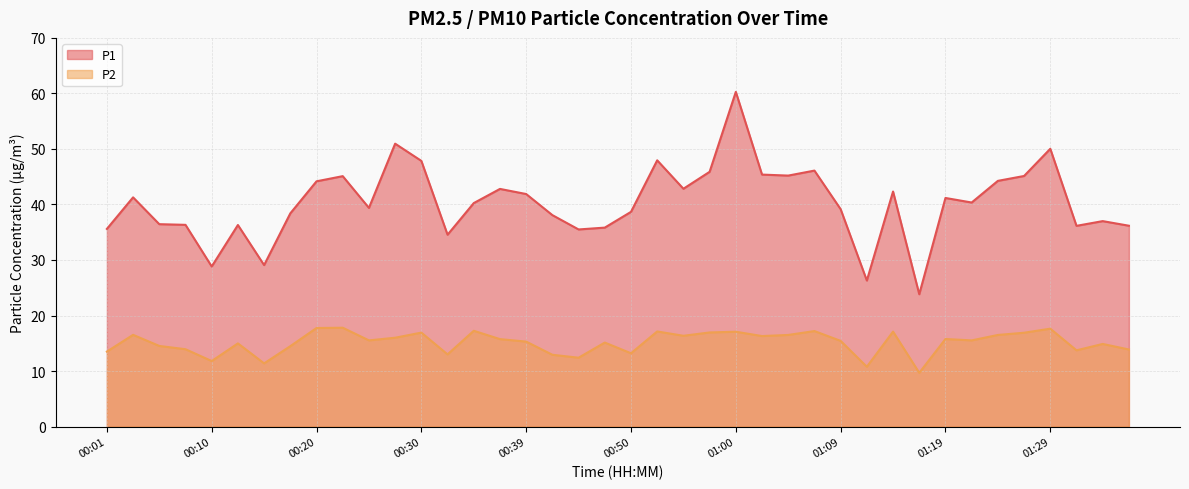

Which series has the largest total across all categories?

P1